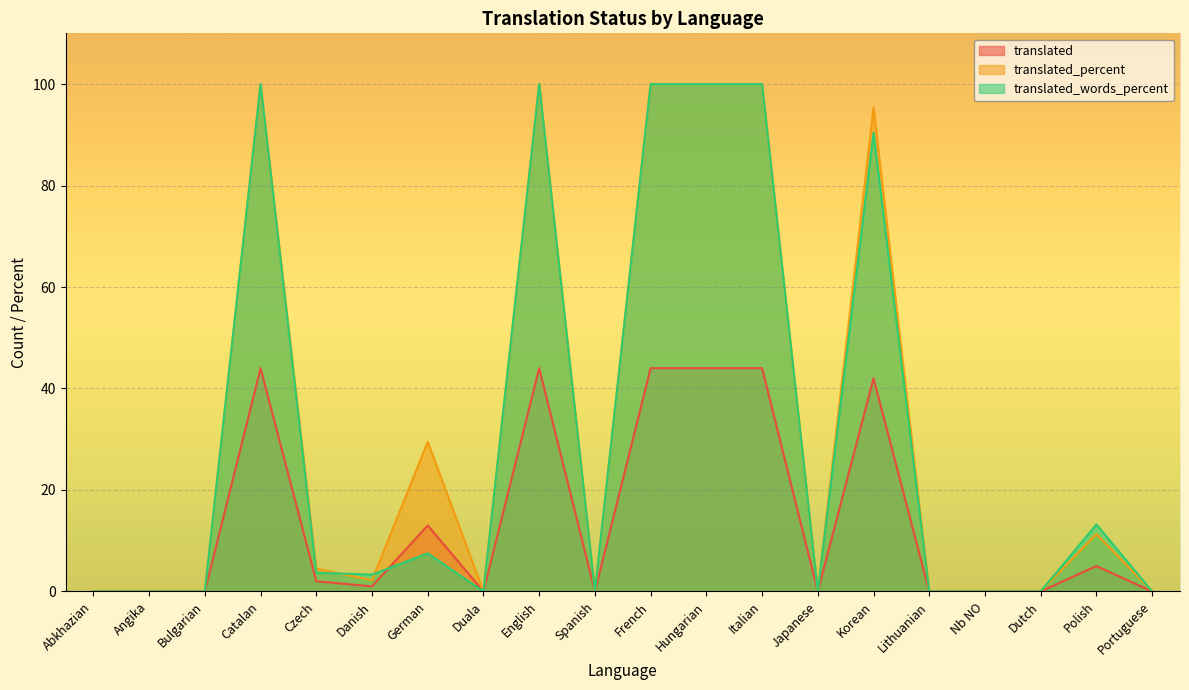

Where is translated_words_percent nearest to the value 50?

Polish